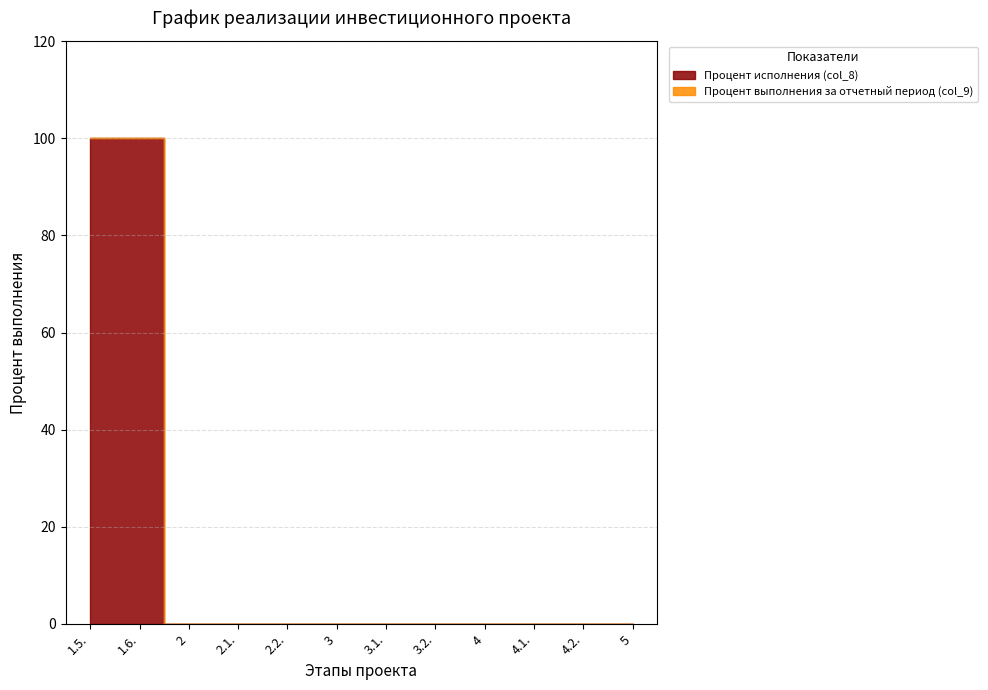

The value of Процент исполнения (col_8) at 2.2. is 0. True or false?

True